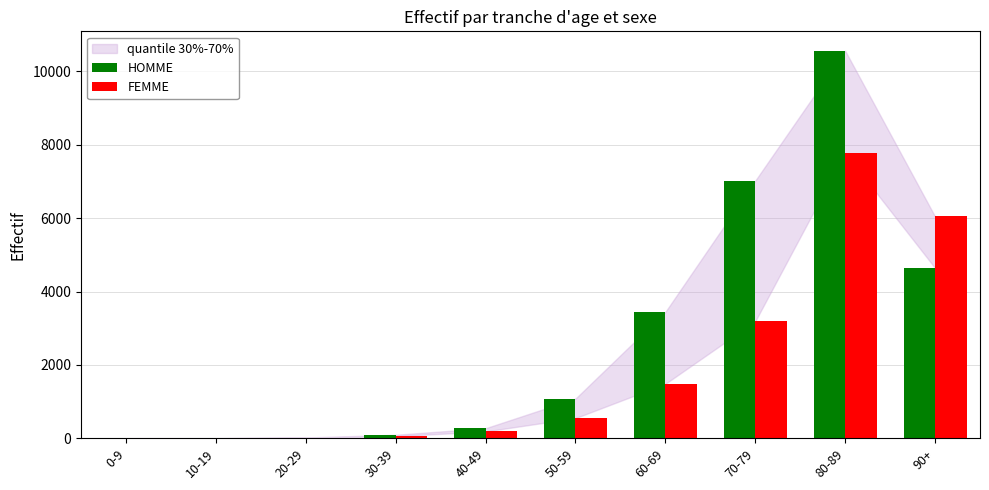

Which category has the highest value across all series?

80-89